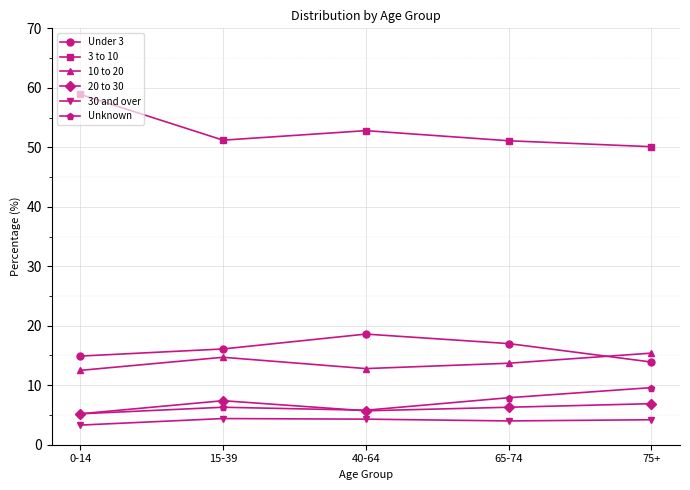

Which series has the largest total across all categories?

3 to 10